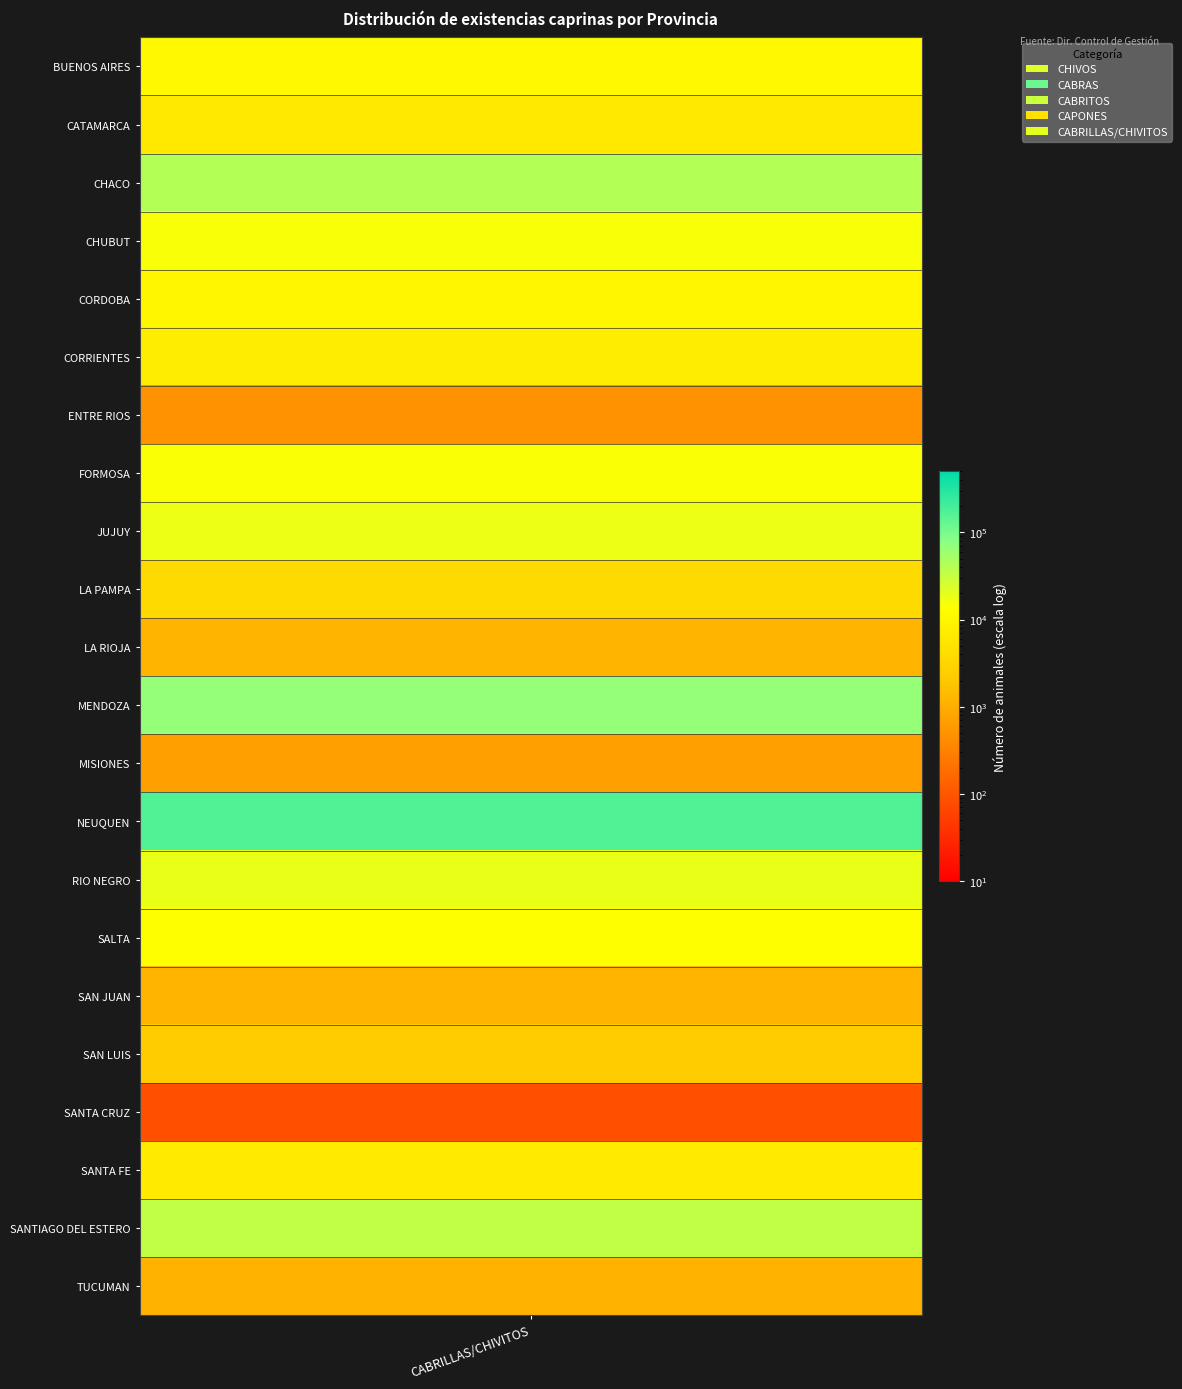

List the series in order of their peak value, highest first.

NEUQUEN, MENDOZA, CHACO, SANTIAGO DEL ESTERO, SALTA, FORMOSA, CORDOBA, LA RIOJA, SAN LUIS, CATAMARCA, RIO NEGRO, LA PAMPA, SANTA FE, CHUBUT, JUJUY, SAN JUAN, BUENOS AIRES, CORRIENTES, ENTRE RIOS, TUCUMAN, MISIONES, SANTA CRUZ